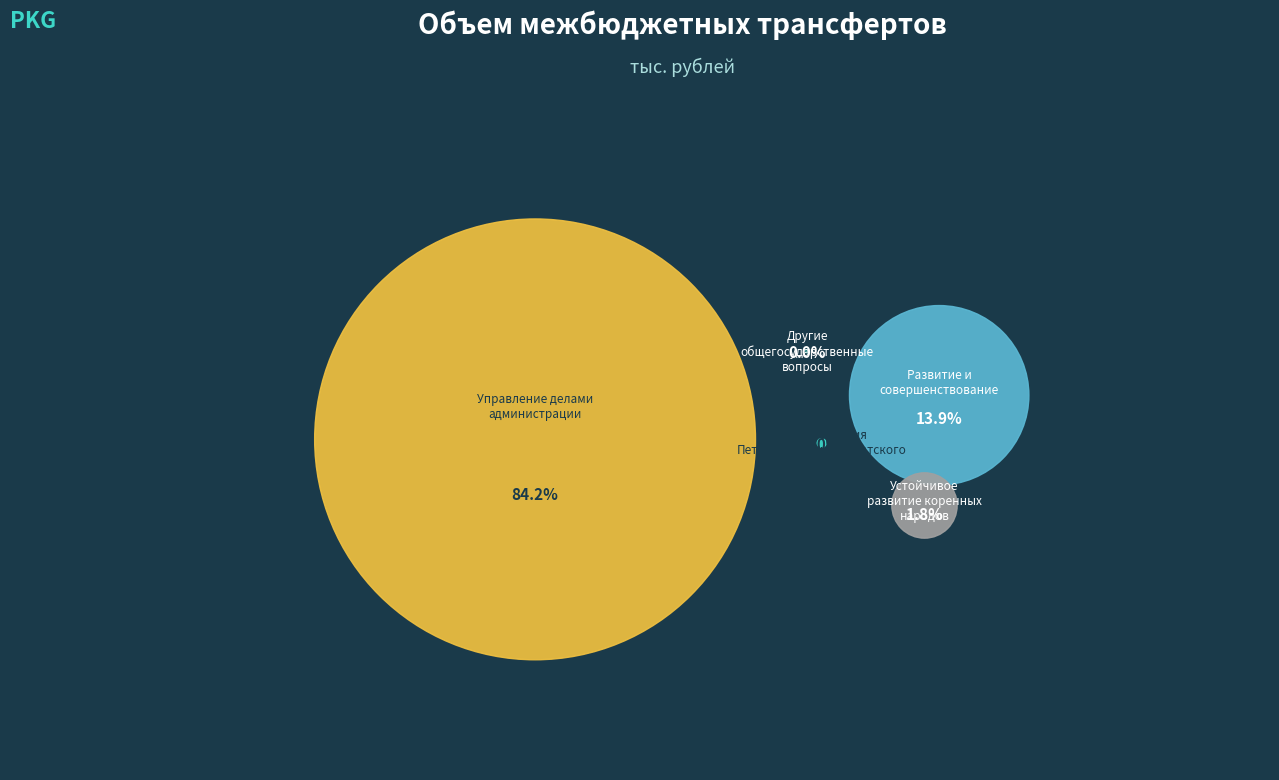

Combined, do Управление делами администрации and Другие общегосударственные вопросы account for over 50%?

Yes